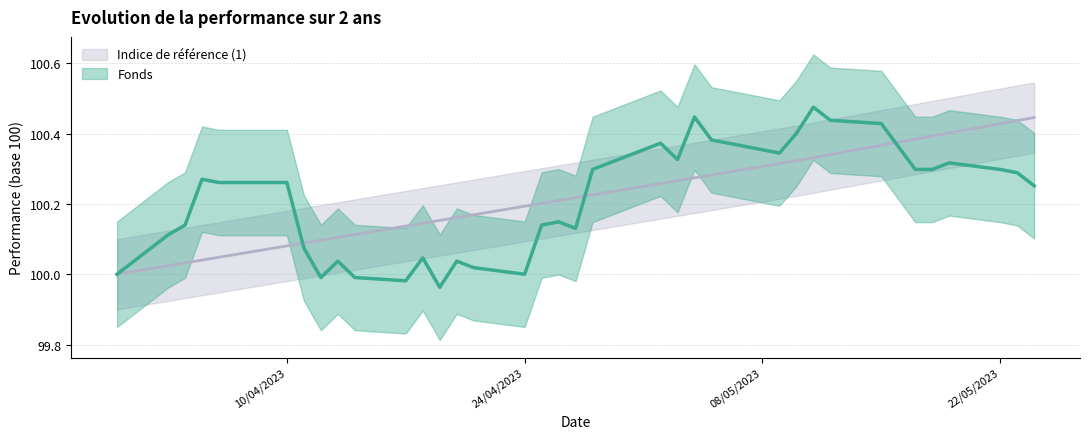

What is the label of the 8th point from the right?

15/05/2023